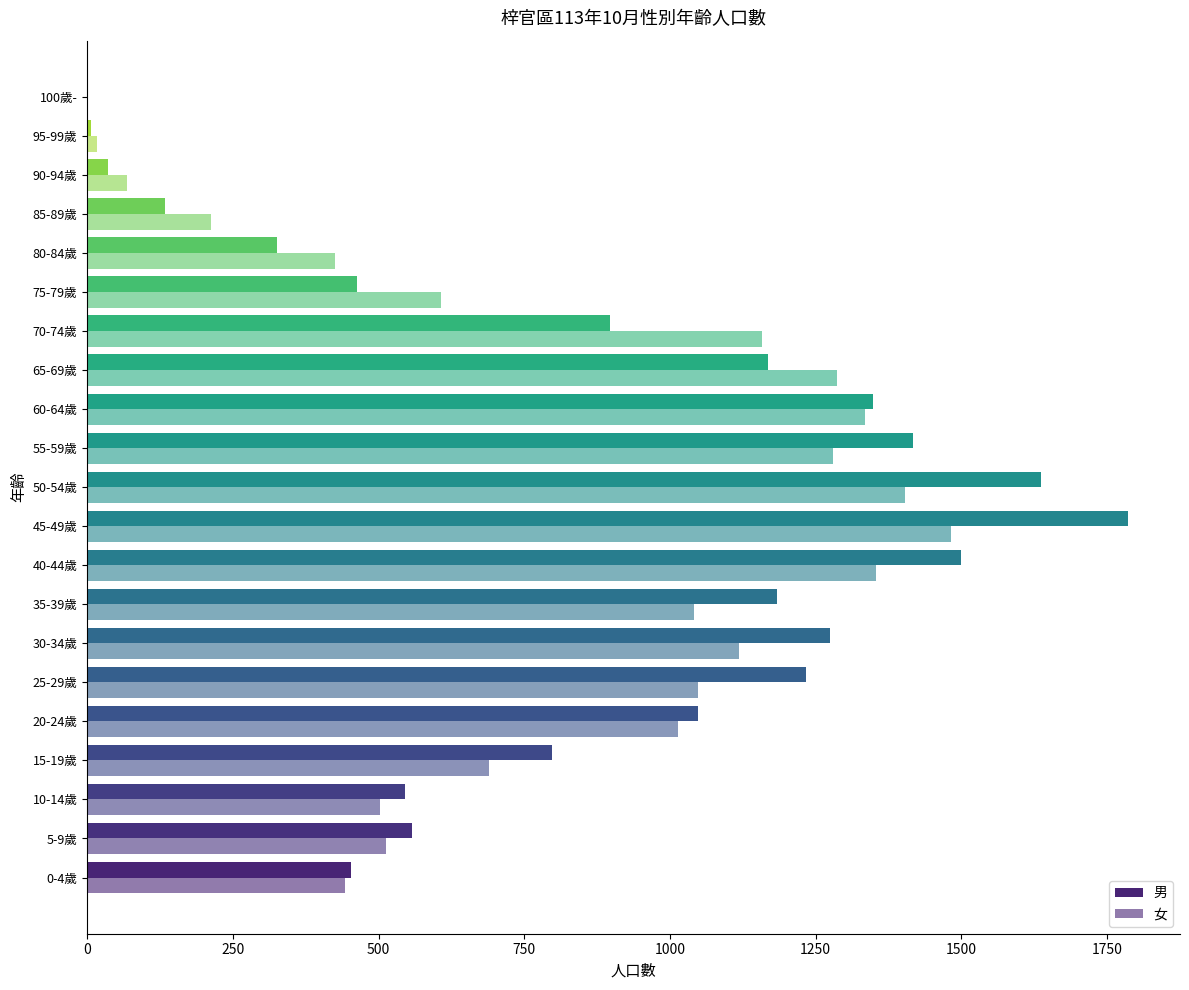

Count the number of data series in this chart.

2